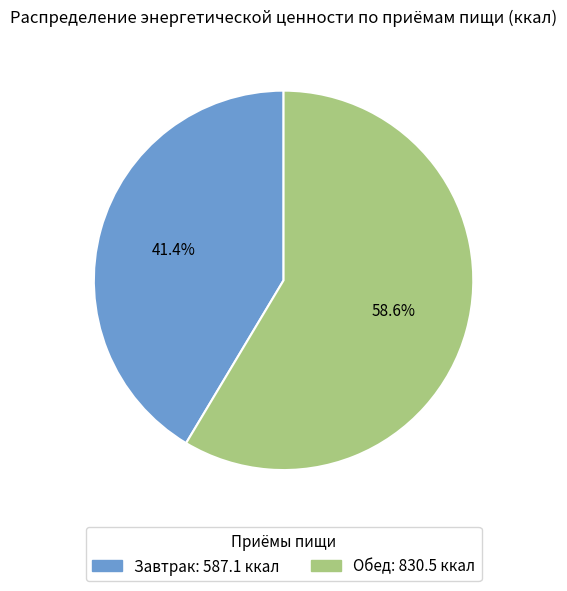

What is the ratio of the value at Обед to the value at Завтрак?

1.4